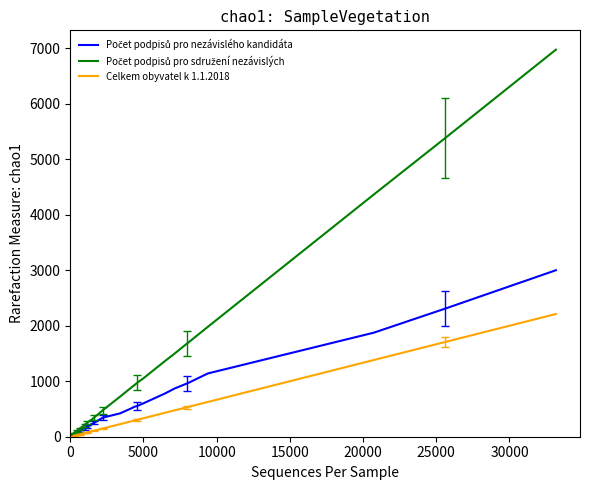

What is the maximum value shown in the chart?

6975.0